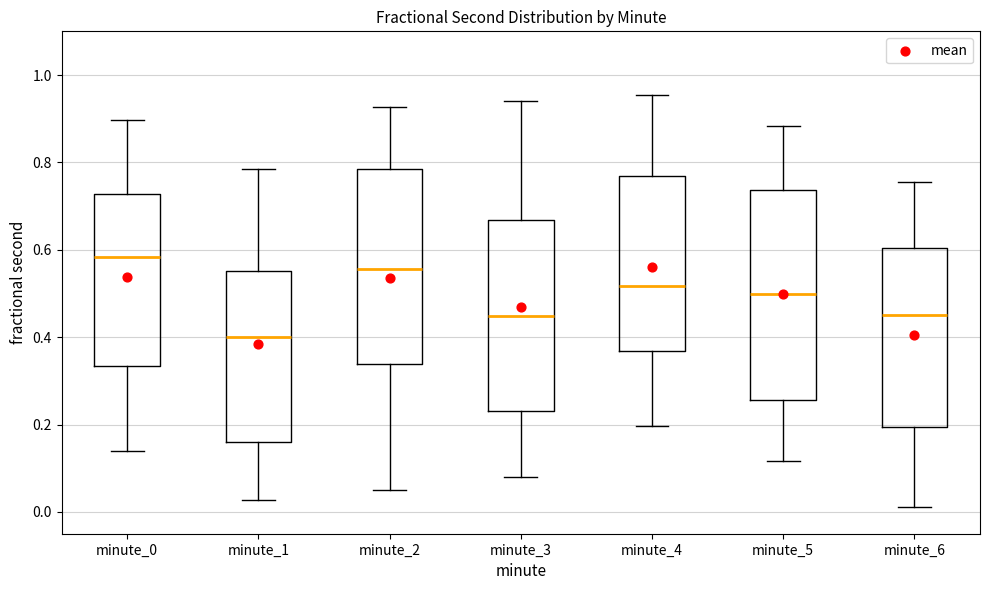

Reading left to right, transcribe this box plot: for each box, give where its median line is, the range the box spans, and where its two whiskers end, as read against the y-axis. The values are not printed on the chart, so give them approximately, as read against the axis.

minute_0: median 0.58, box 0.34 to 0.72, whiskers 0.14 to 0.90
minute_1: median 0.40, box 0.16 to 0.56, whiskers 0.02 to 0.78
minute_2: median 0.56, box 0.34 to 0.78, whiskers 0.06 to 0.92
minute_3: median 0.44, box 0.22 to 0.66, whiskers 0.08 to 0.94
minute_4: median 0.52, box 0.36 to 0.76, whiskers 0.20 to 0.96
minute_5: median 0.50, box 0.26 to 0.74, whiskers 0.12 to 0.88
minute_6: median 0.46, box 0.20 to 0.60, whiskers 0.02 to 0.76